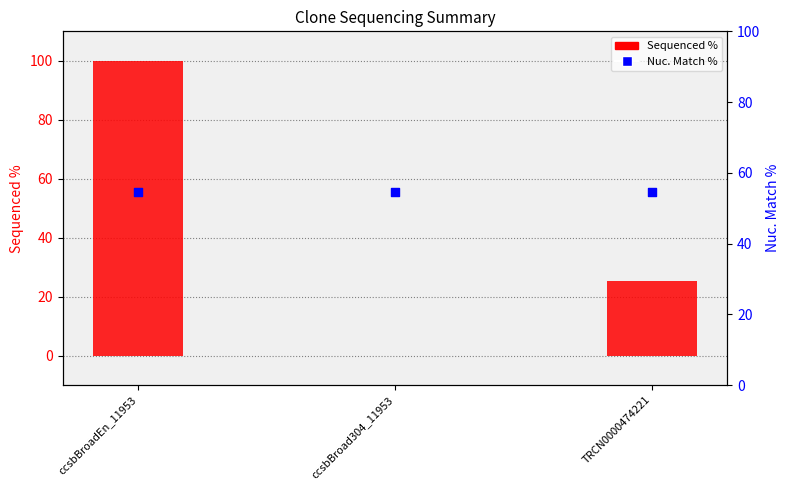

Which series reaches the minimum Y coordinate?

Sequenced %